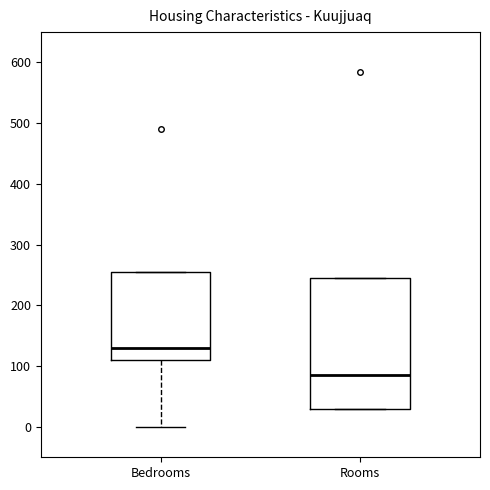

Reading left to right, read every box against the y-axis: the position of its median line, the range the box covers, and the ends of its whiskers. The values are not printed on the chart, so give them approximately, as read against the axis.

Bedrooms: median 130, box 110 to 260, whiskers 0 to 260
Rooms: median 90, box 30 to 250, whiskers 30 to 250